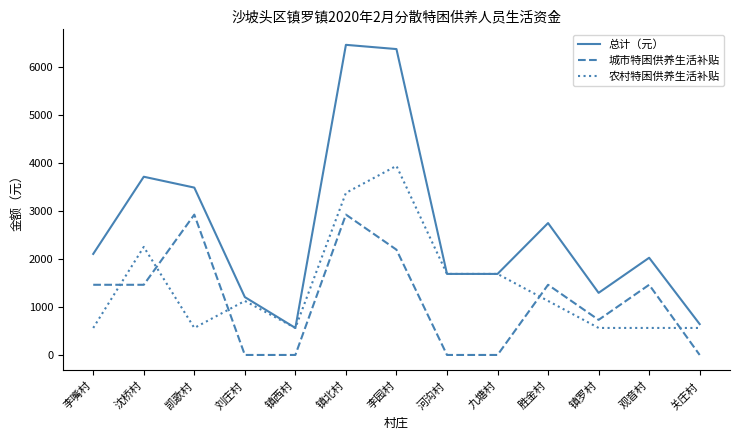

Reading left to right, what are all the values shown in this chart?

总计（元）: 2102	3708	3482	1204	562	6452	6364	1686	1686	2744	1292	2022	642
城市特困供养生活补贴: 1460	1460	2920	0	0	2920	2190	0	0	1460	730	1460	0
农村特困供养生活补贴: 562	2248	562	1124	562	3372	3934	1686	1686	1124	562	562	562